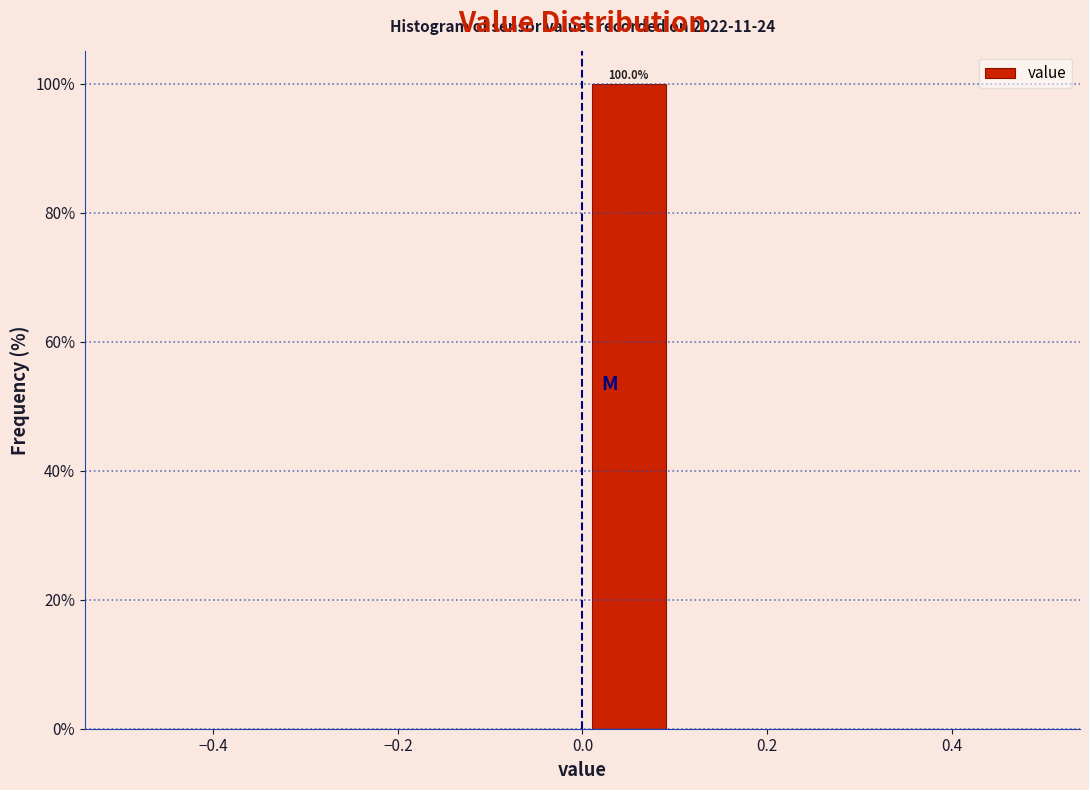

Which range on the x-axis has the tallest bar?

0.0 to 0.1